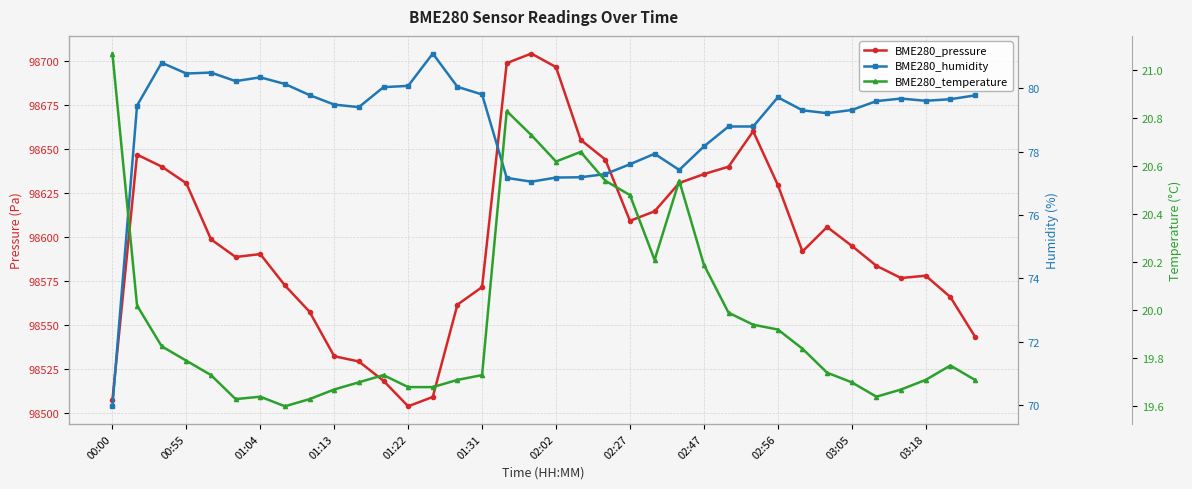

Is the value of BME280_humidity at 32 greater than the value of BME280_temperature at 02:02?

Yes